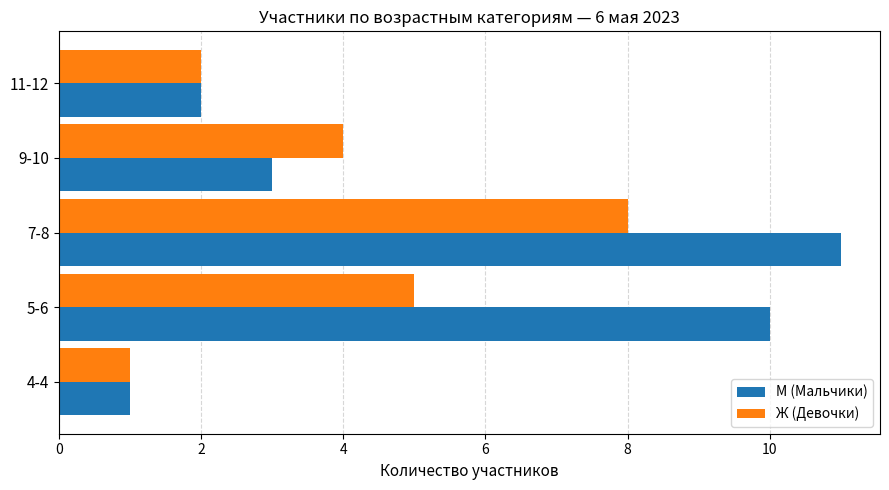

Rank the series by their average value, from highest to lowest.

М (Мальчики), Ж (Девочки)